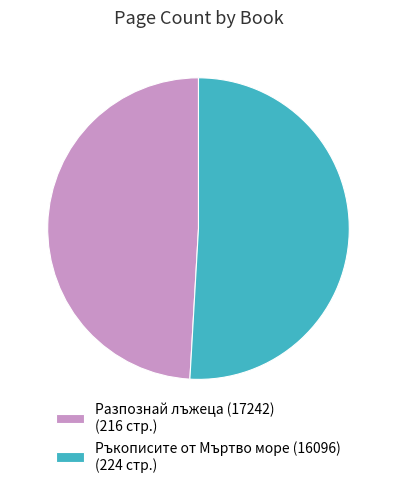

Is Разпознай лъжеца (17242) the majority of the pie?

No